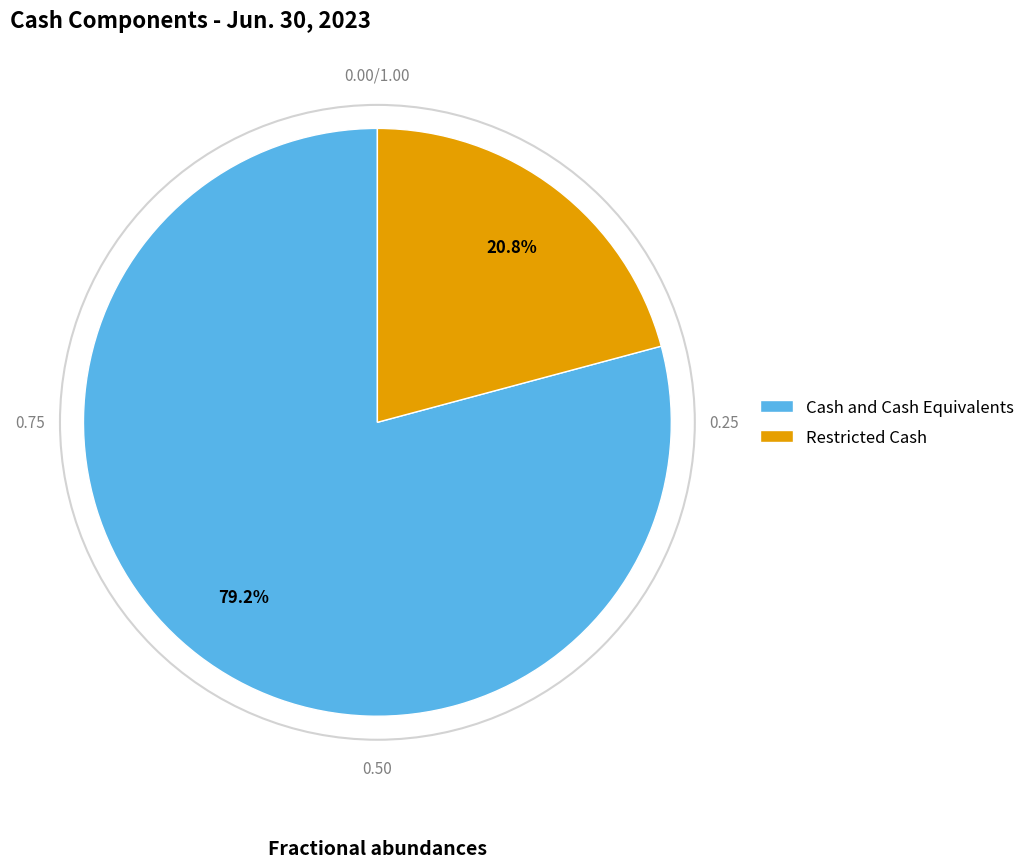

Which category accounts for the majority?

Cash and Cash Equivalents